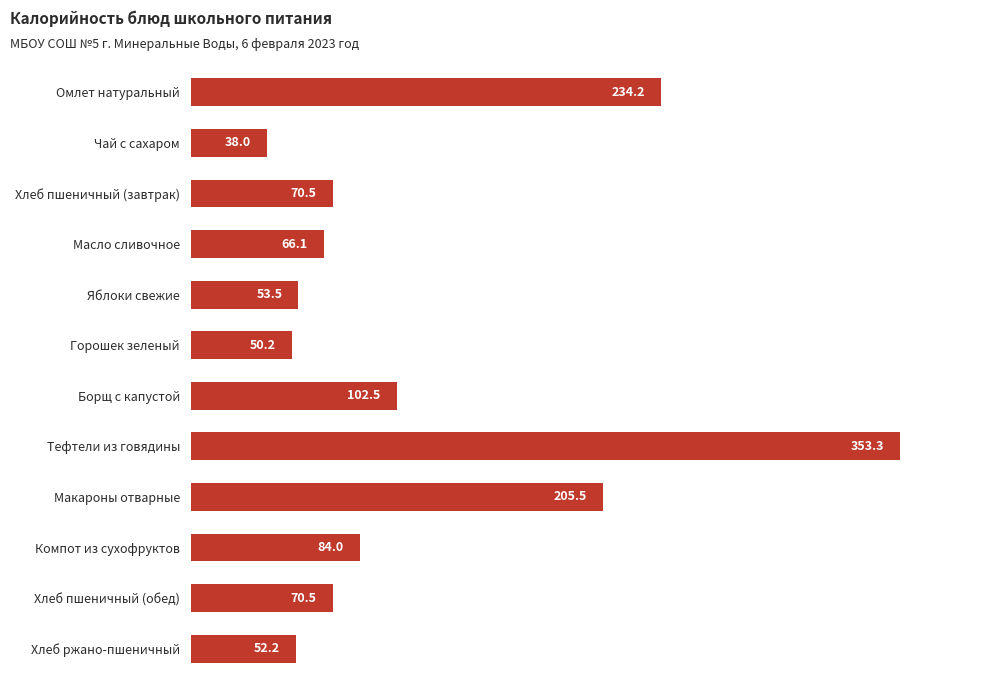

What is the minimum value shown in the chart?

38.0